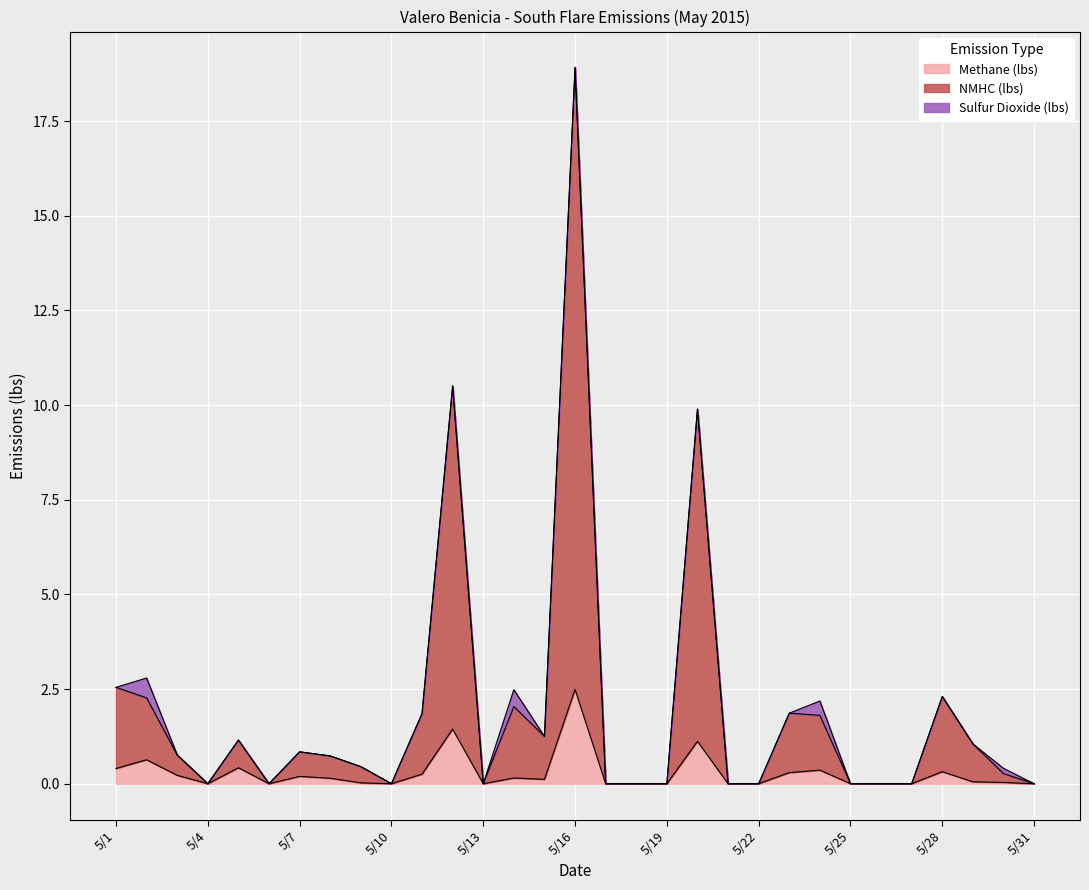

Between 5/9 and 5/31, which series saw the biggest shift?

NMHC (lbs)